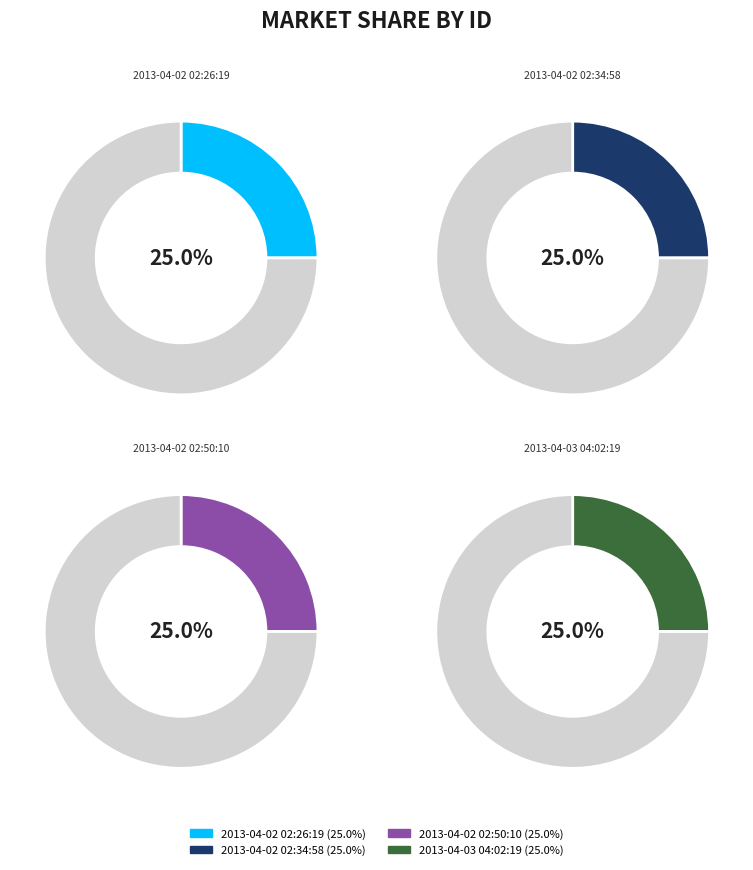

Rank the categories by value from highest to lowest.

2013-04-03 04:02:19, 2013-04-02 02:50:10, 2013-04-02 02:34:58, 2013-04-02 02:26:19